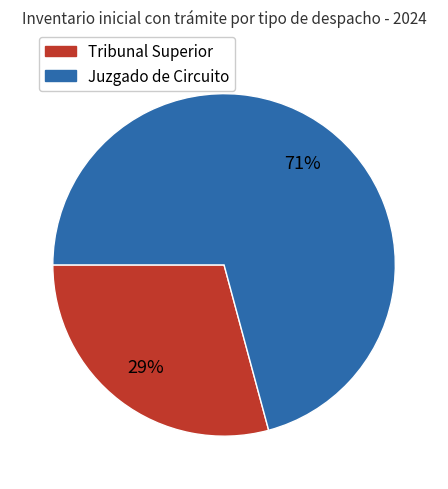

Is there any slice that represents more than half of the pie?

Yes